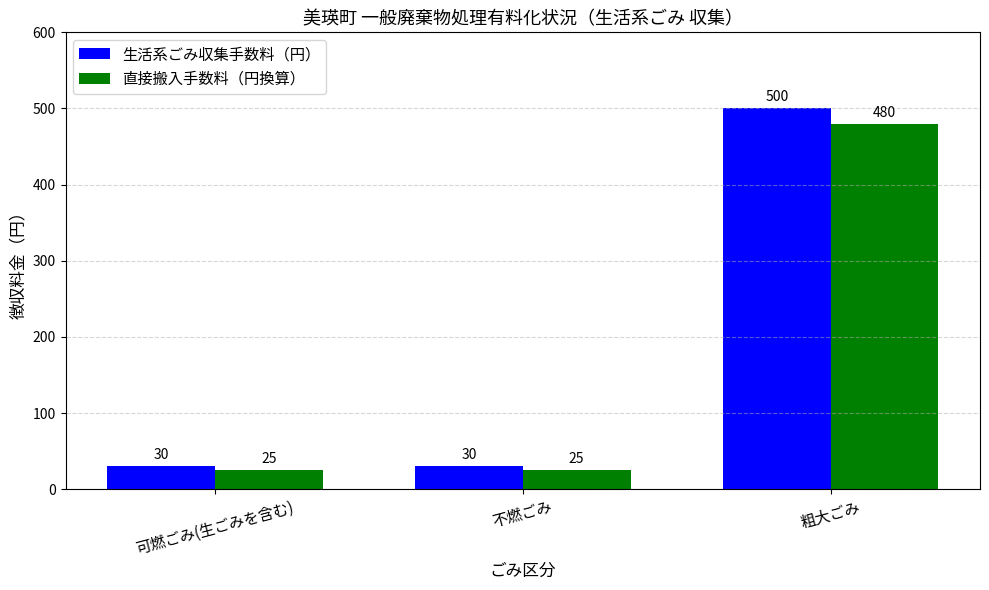

Rank the series by their average value, from highest to lowest.

生活系ごみ収集手数料（円）, 直接搬入手数料（円換算）